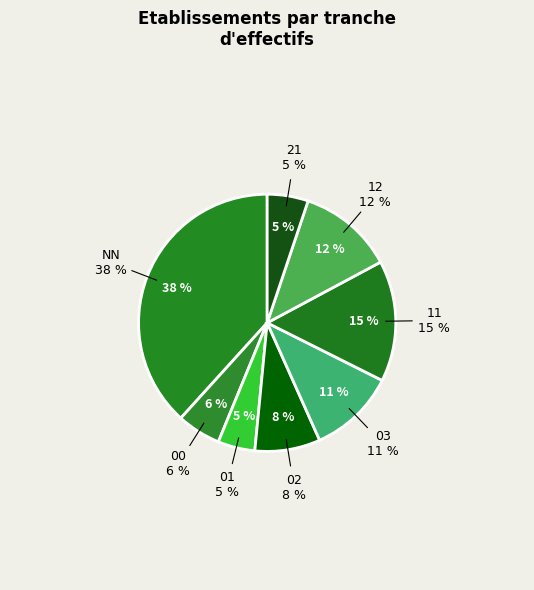

Is there any slice that represents more than half of the pie?

No